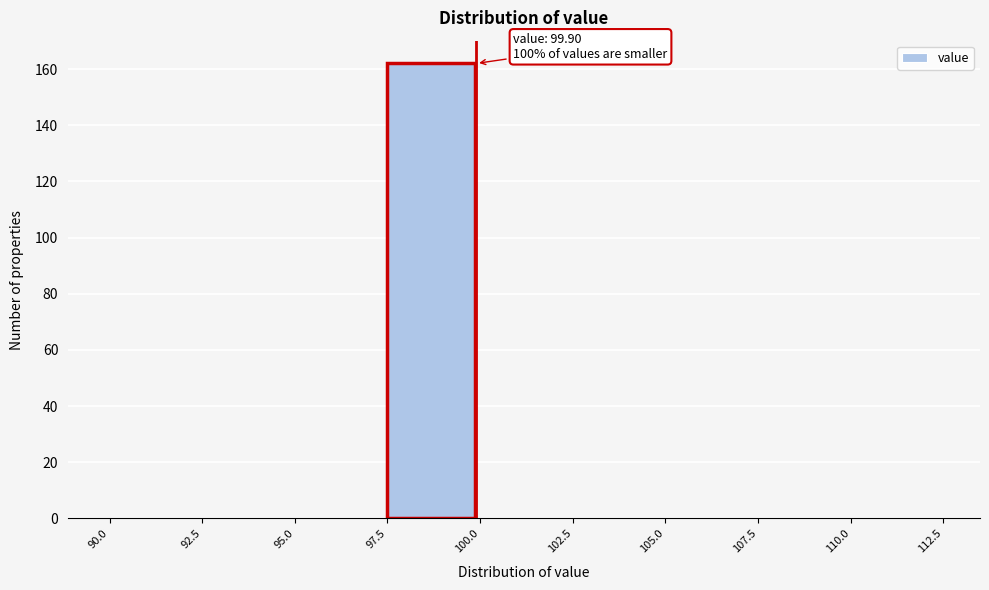

Over which range of the x-axis is the bar tallest?

97.5 to 100.0